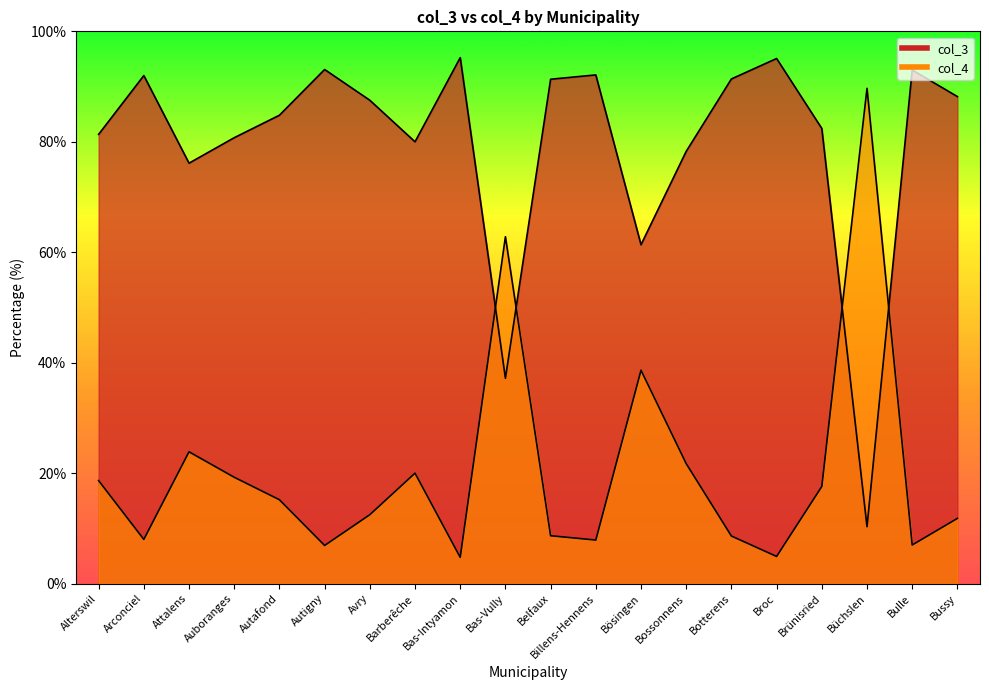

How many values in the col_3 series exceed 15?

10